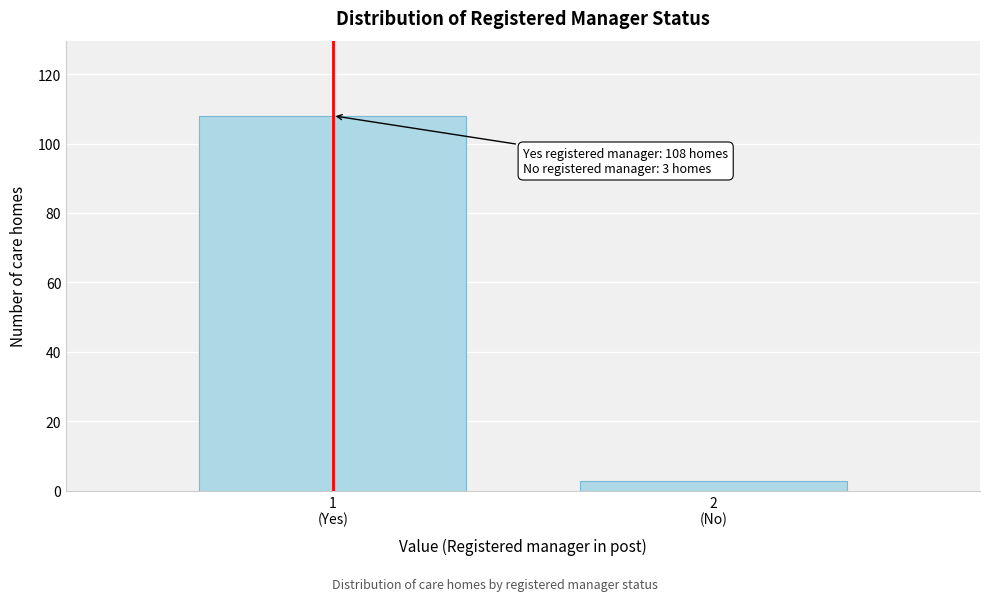

Reading left to right, transcribe all the data shown in this chart.

108	3